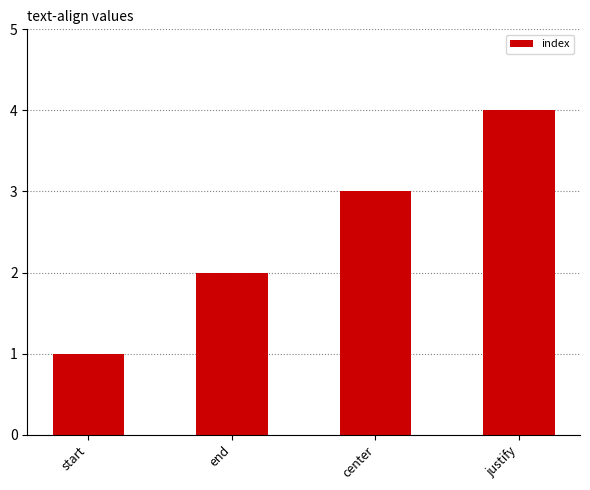

Are the bars horizontal?

No